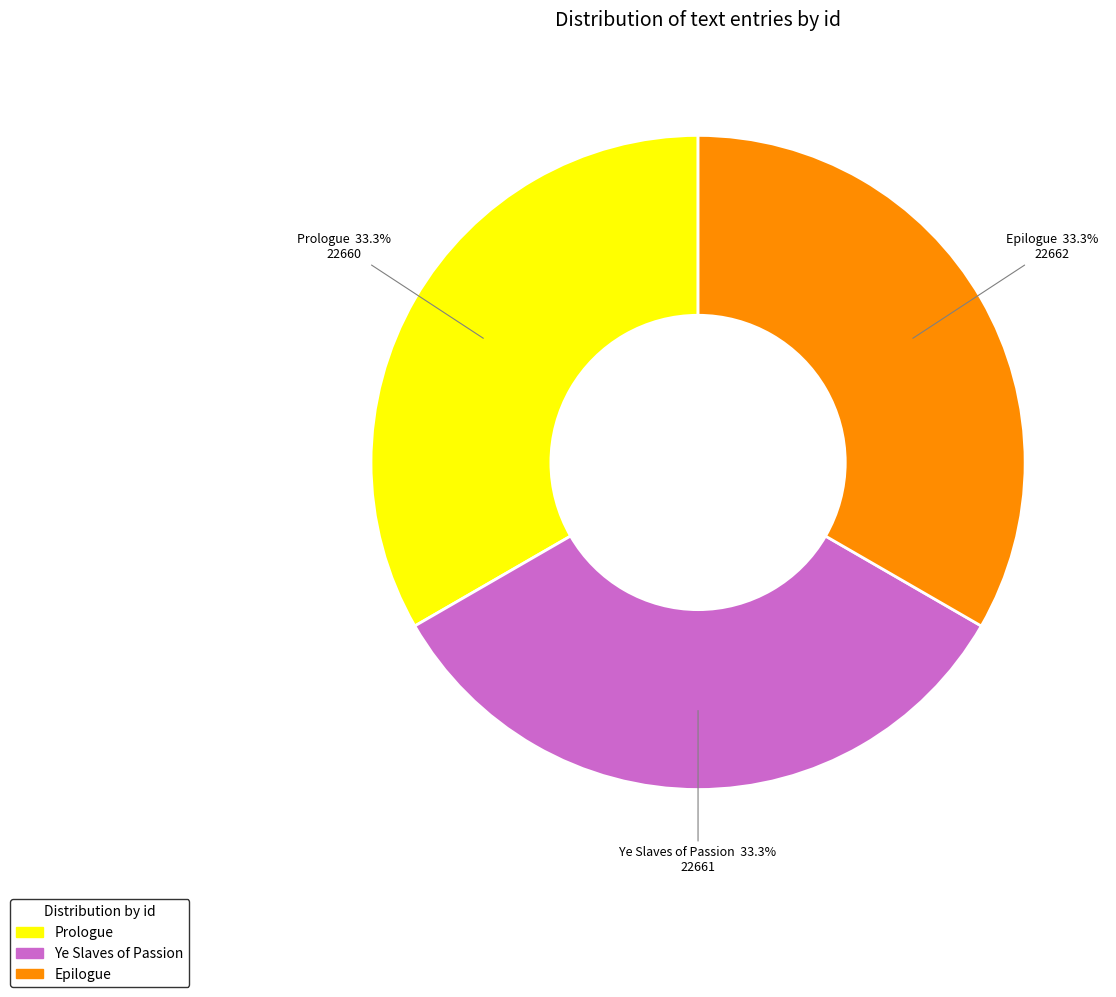

To the nearest percent, what percentage of the pie is Ye Slaves of Passion?

33%